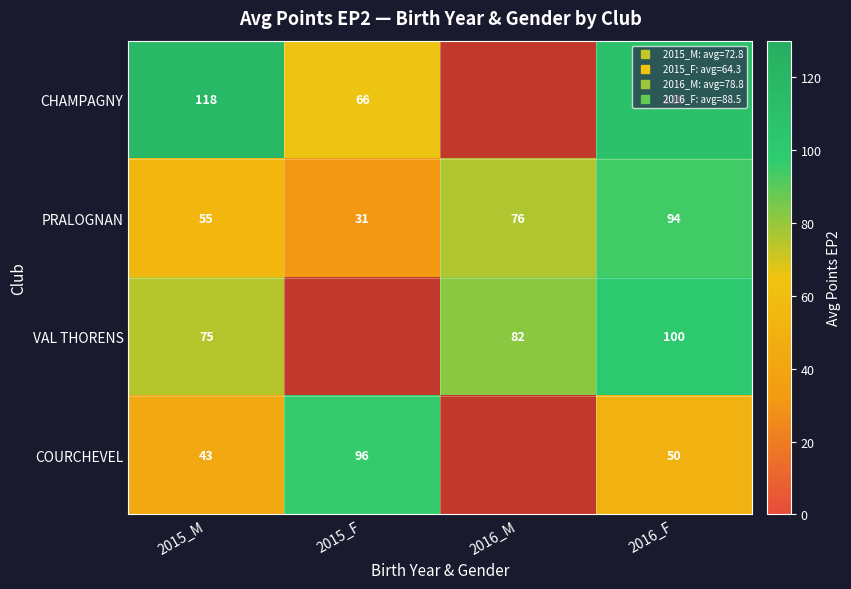

How many values in the VAL THORENS series are below 82?

1